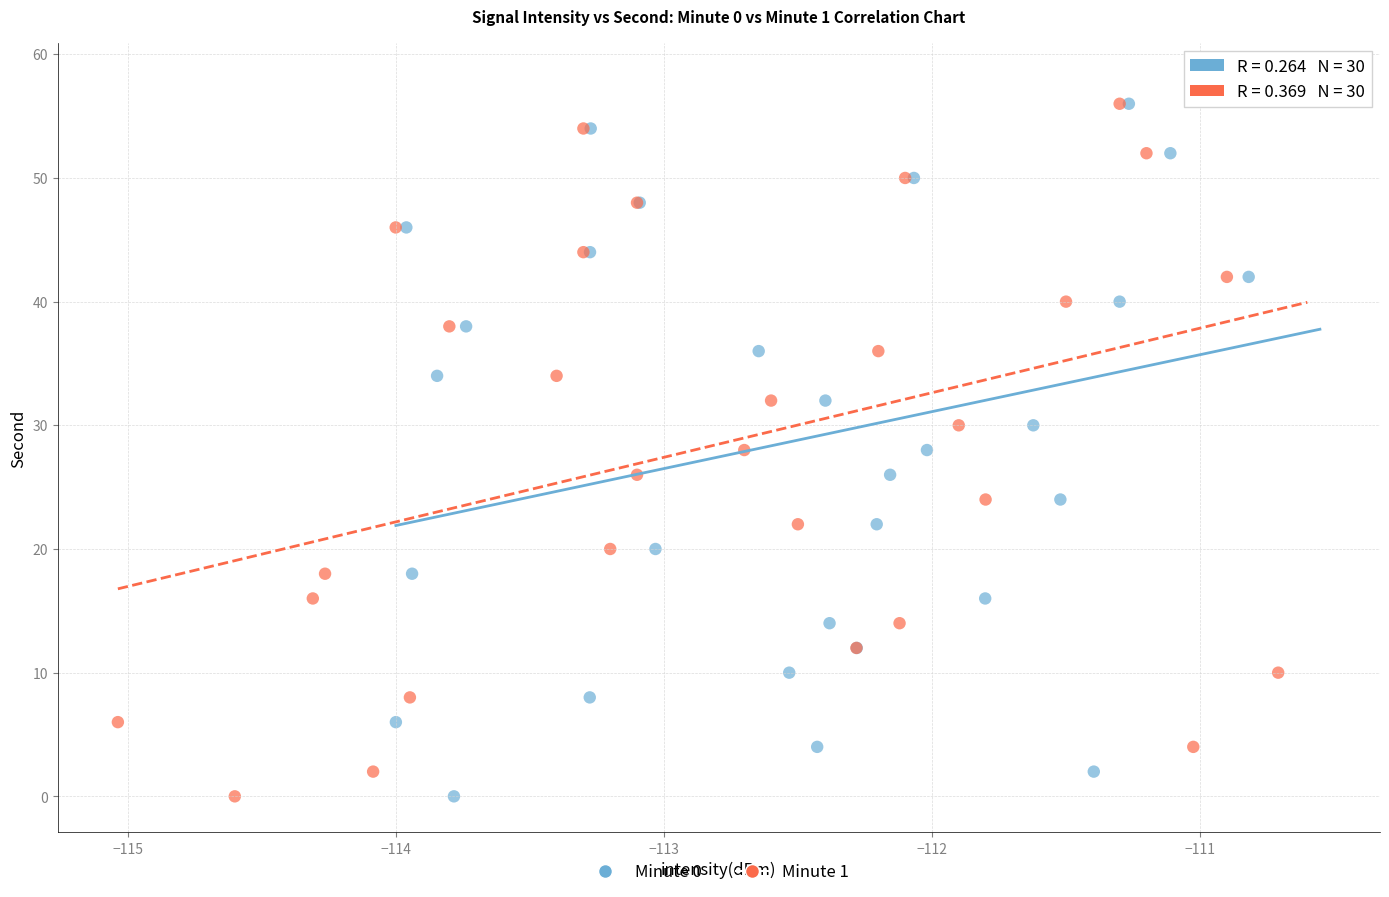

What are all the series names shown in the legend?

Minute 0, Minute 1